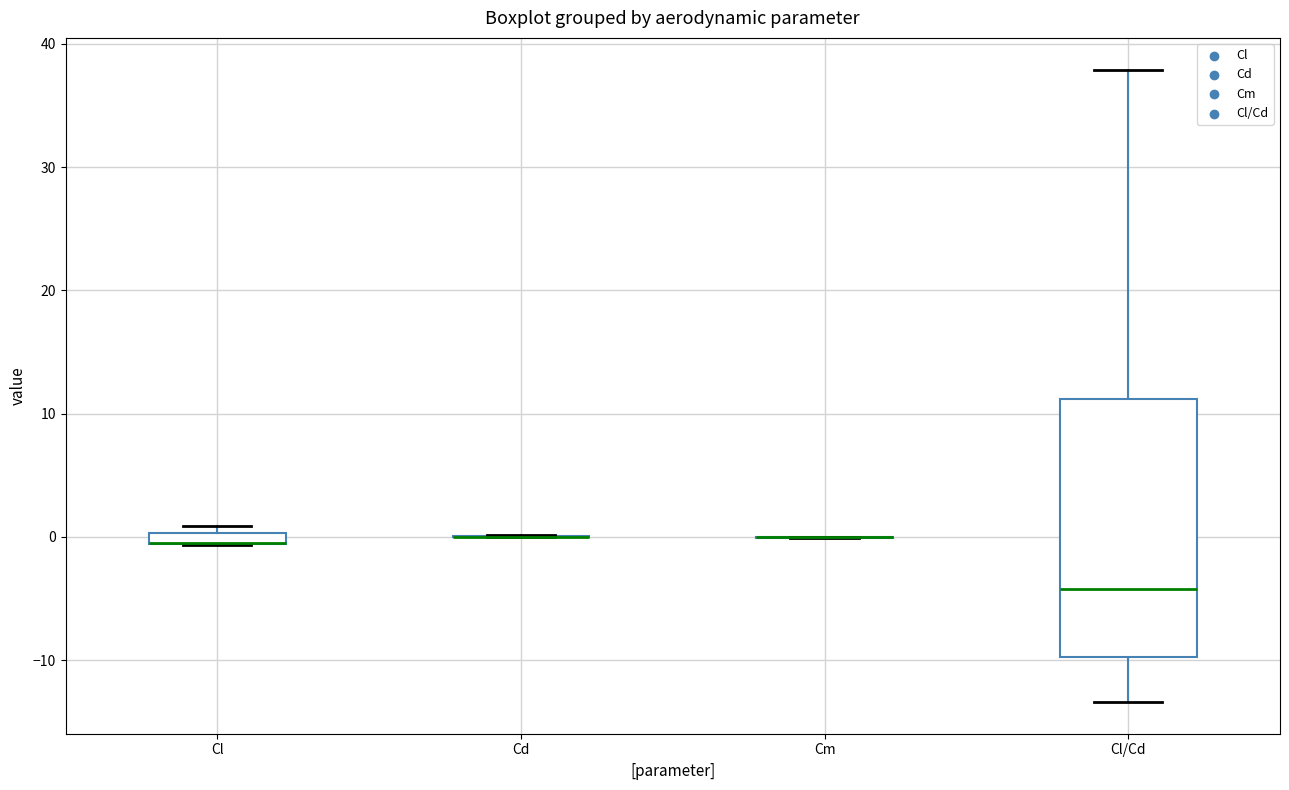

Which box is the tallest, from its lower edge to its upper edge?

Cl/Cd